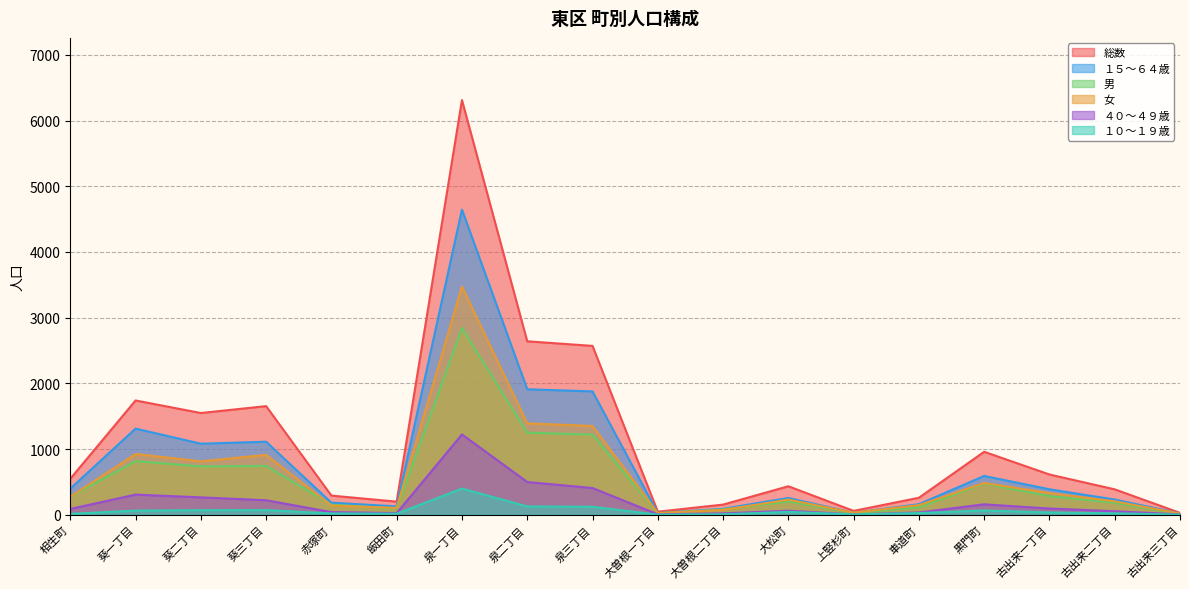

What is the difference between the 男 values at 泉三丁目 and 古出来二丁目?

1037